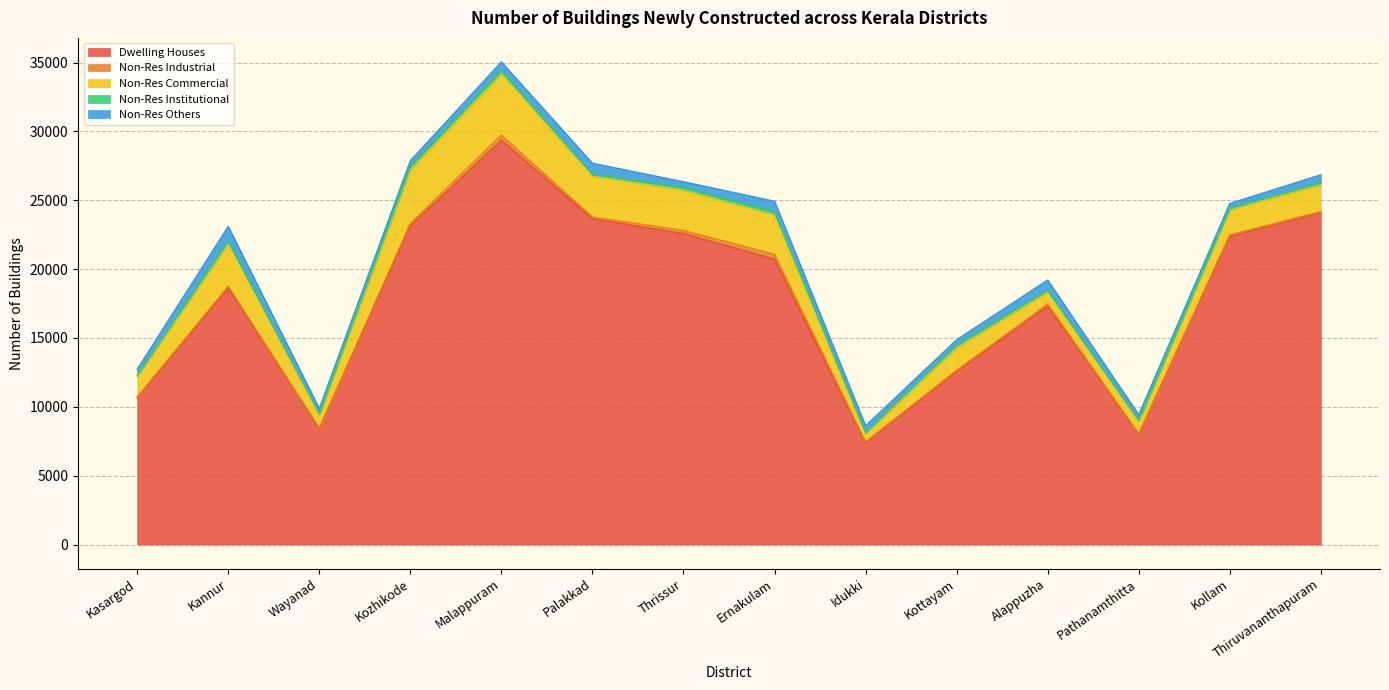

What is the sum of all Dwelling Houses values?

248889